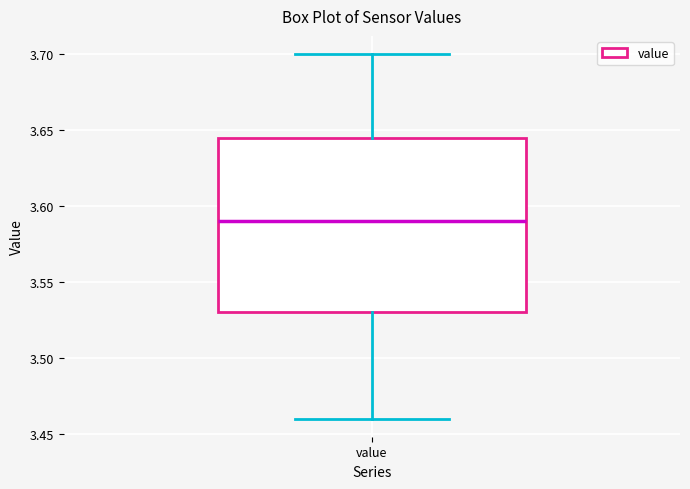

Where does the lower whisker of the box for value end on the y-axis? The values are not printed on the chart, so give them approximately, as read against the axis.

3.460